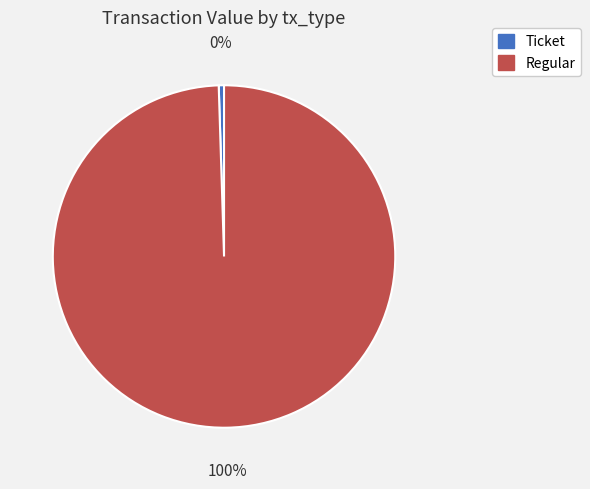

Which category accounts for the majority?

Regular